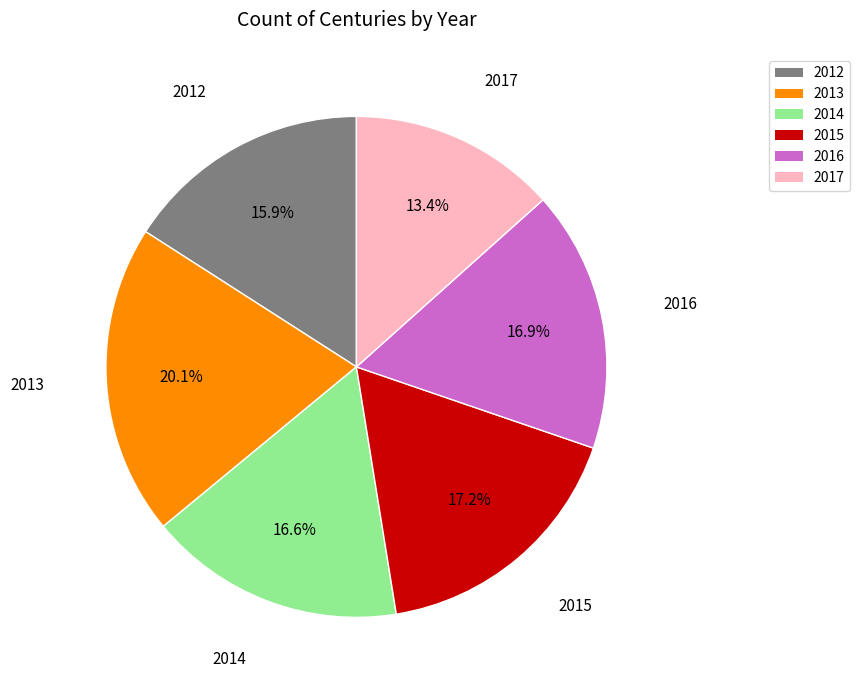

What is the total percentage of 2015 and 2016?

34.1%